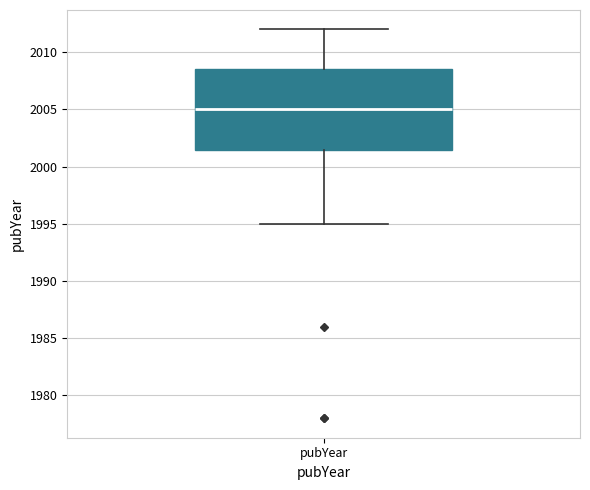

Transcribe this box plot: give where the median line is, the range the box spans, and where the two whiskers end, as read against the y-axis. The values are not printed on the chart, so give them approximately, as read against the axis.

median 2005.0, box 2001.5 to 2008.5, whiskers 1995.0 to 2012.0